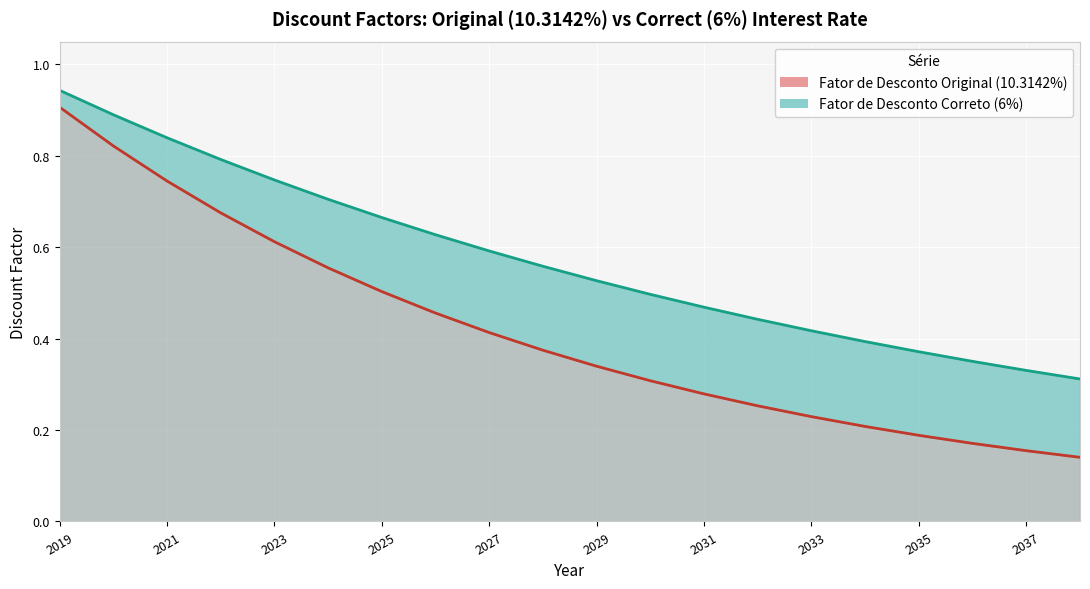

True or false: Fator de Desconto Correto has more than 2 interior local peaks.

False